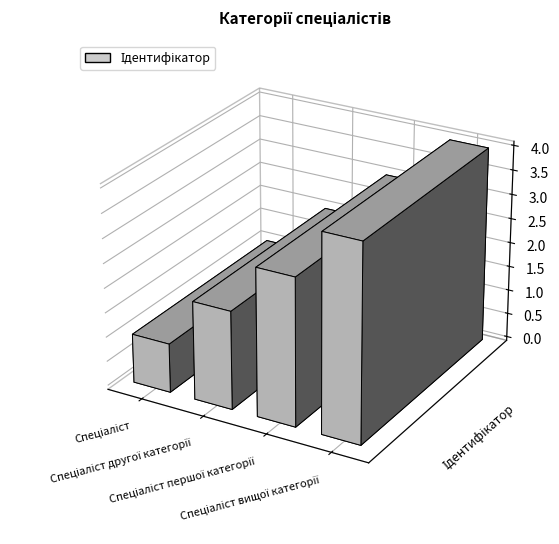

How many values exceed 3?

1